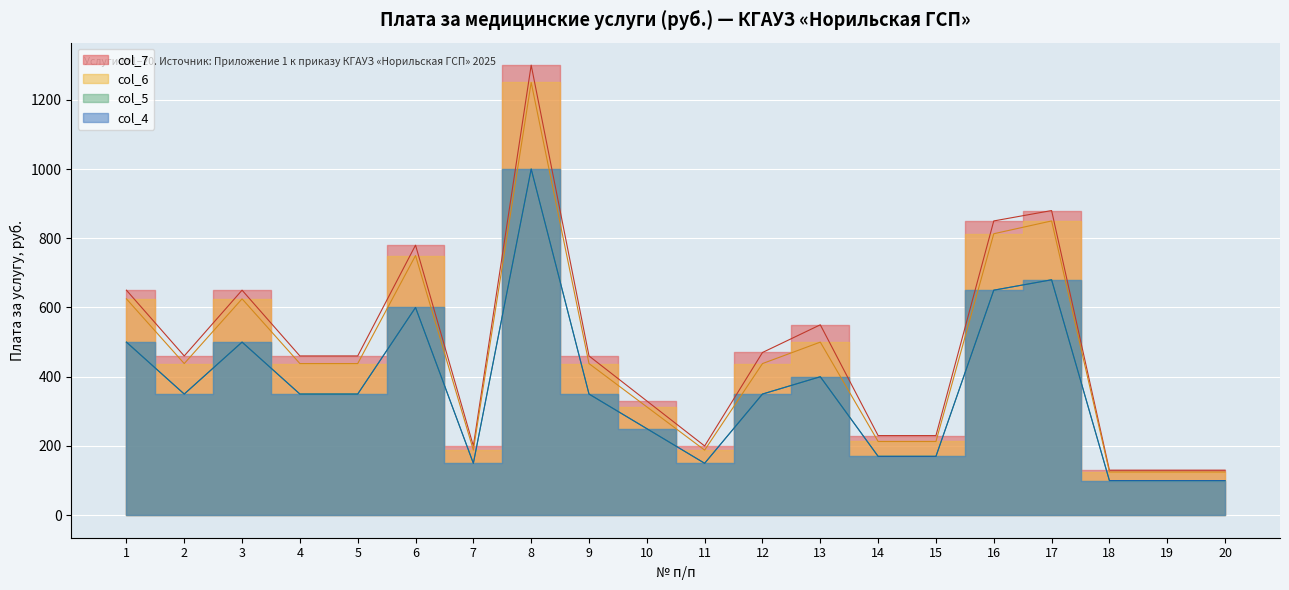

What is the highest value of the col_4 series?

1000